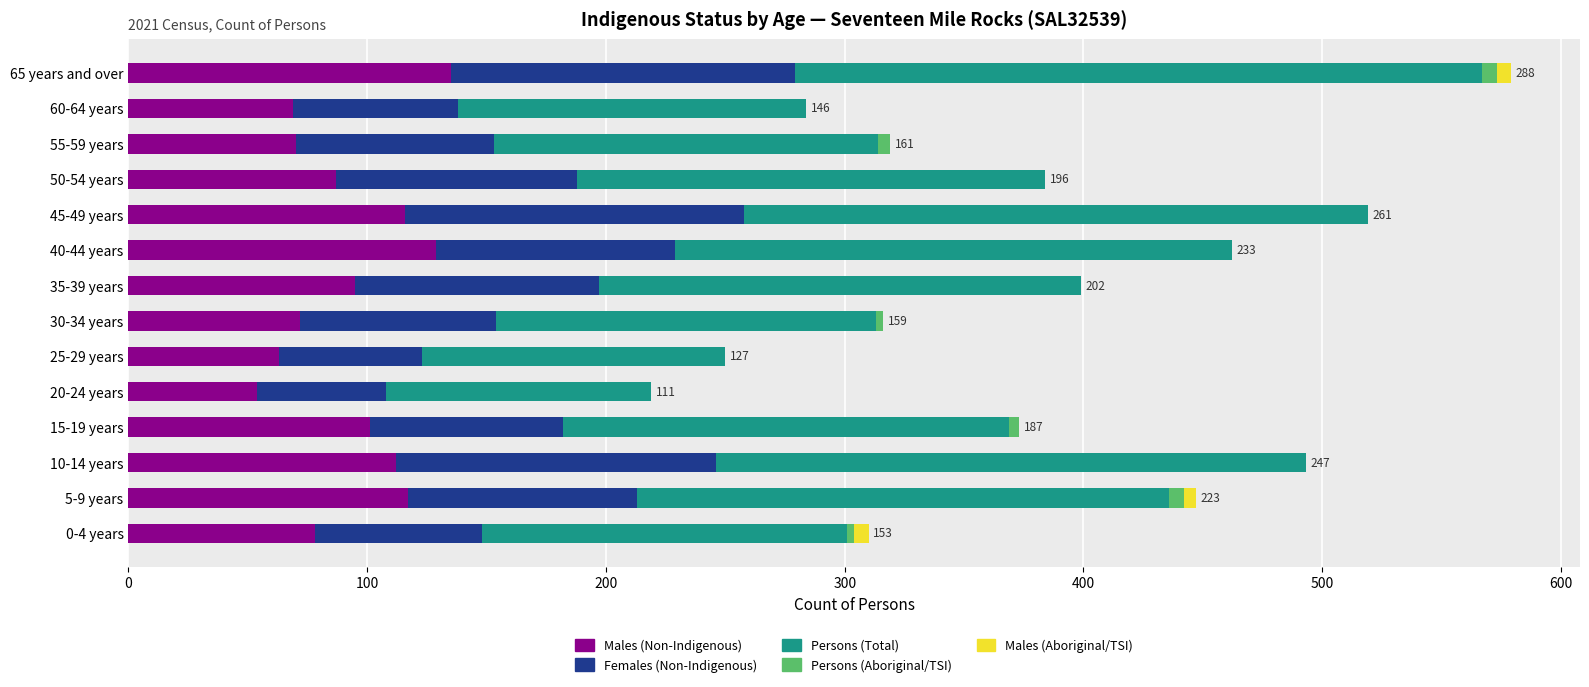

What is the maximum value for Males (Non-Indigenous)?

135